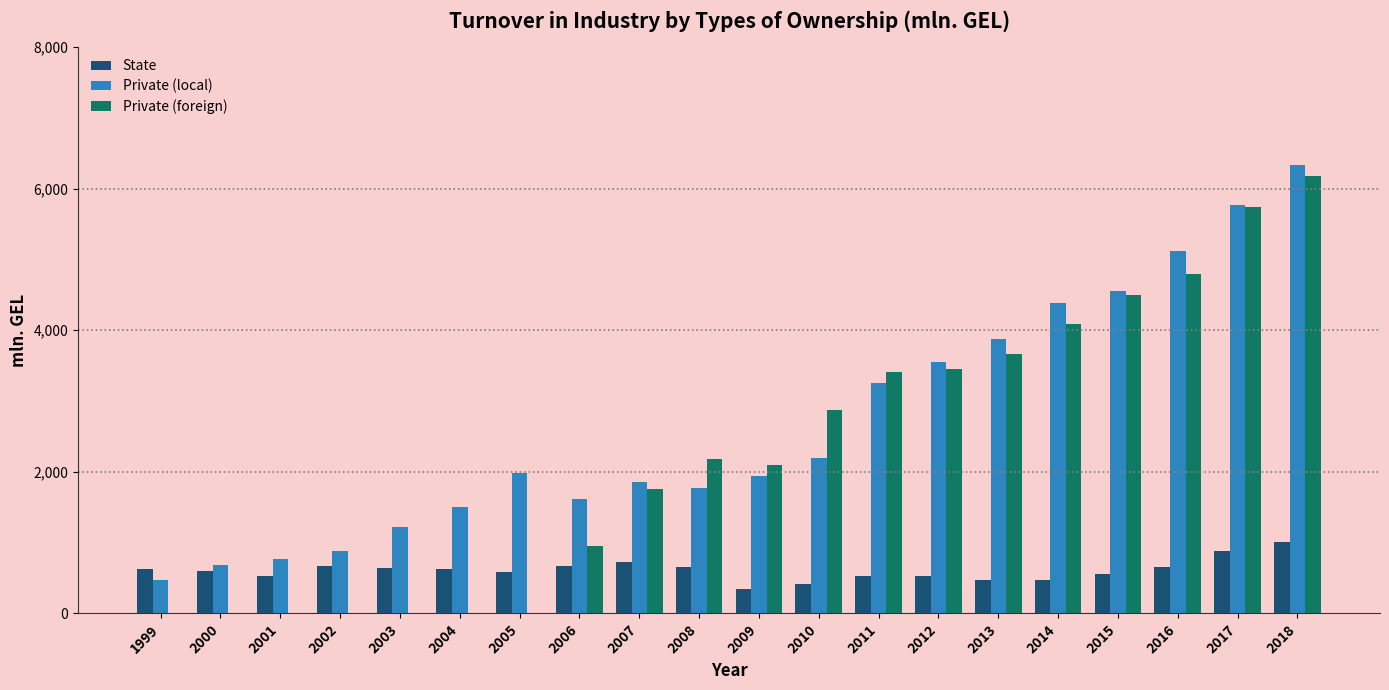

What value does the Private (foreign) series have at 2012?

3456.0